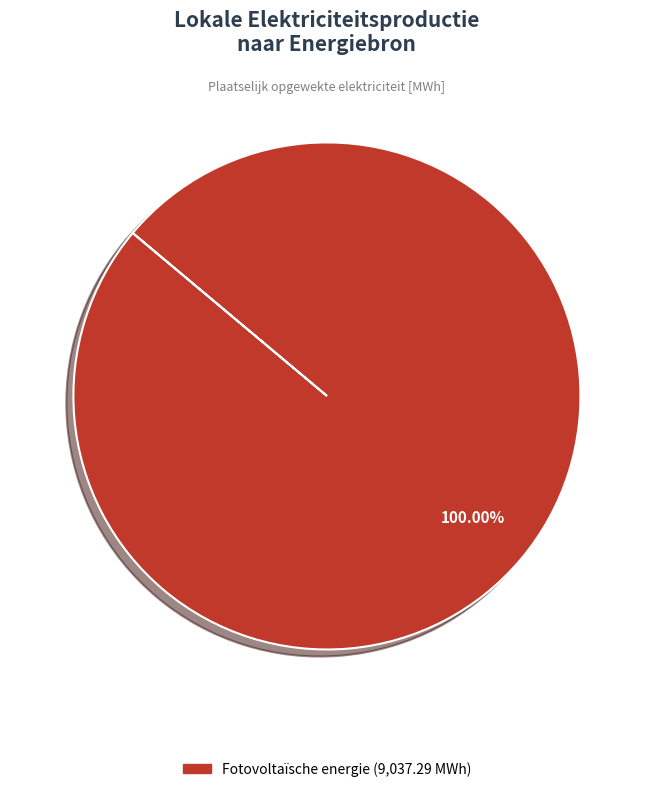

How many slices are in this pie chart?

1